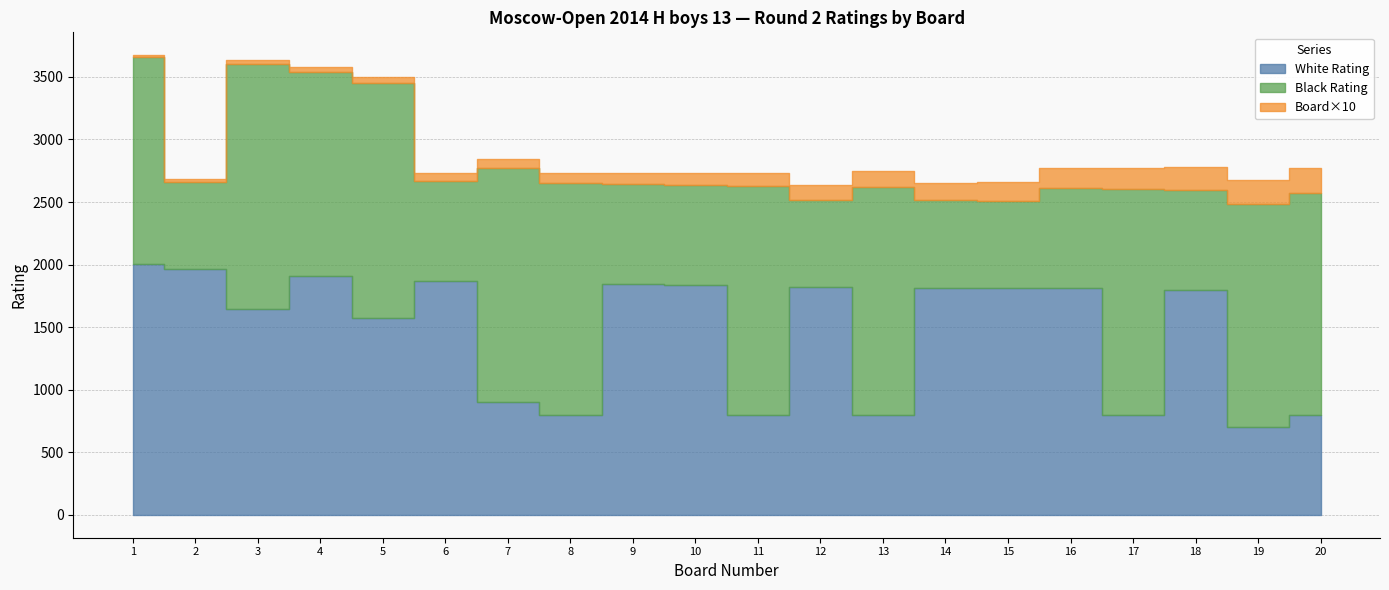

What is the sum of the White Rating values at 8 and 5?

2372